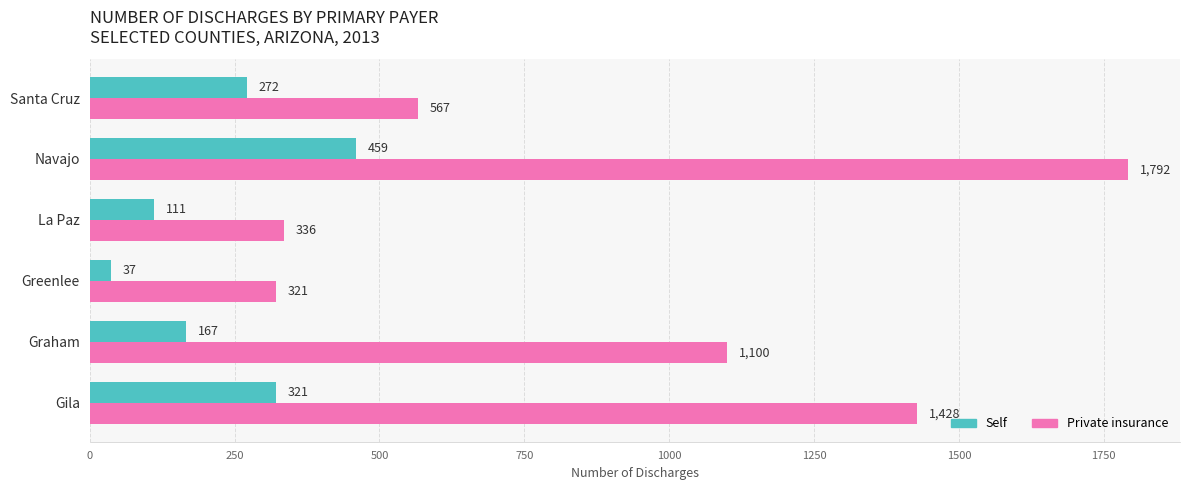

At how many categories does at least one series exceed 598?

3